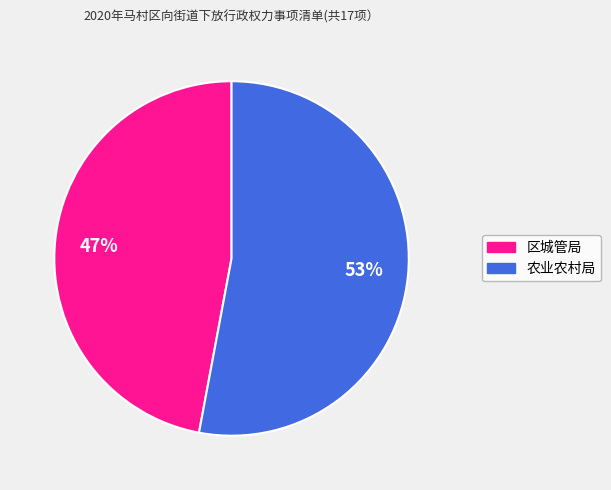

To the nearest percent, what is the difference between the 农业农村局 and 区城管局 slice percentages?

6%